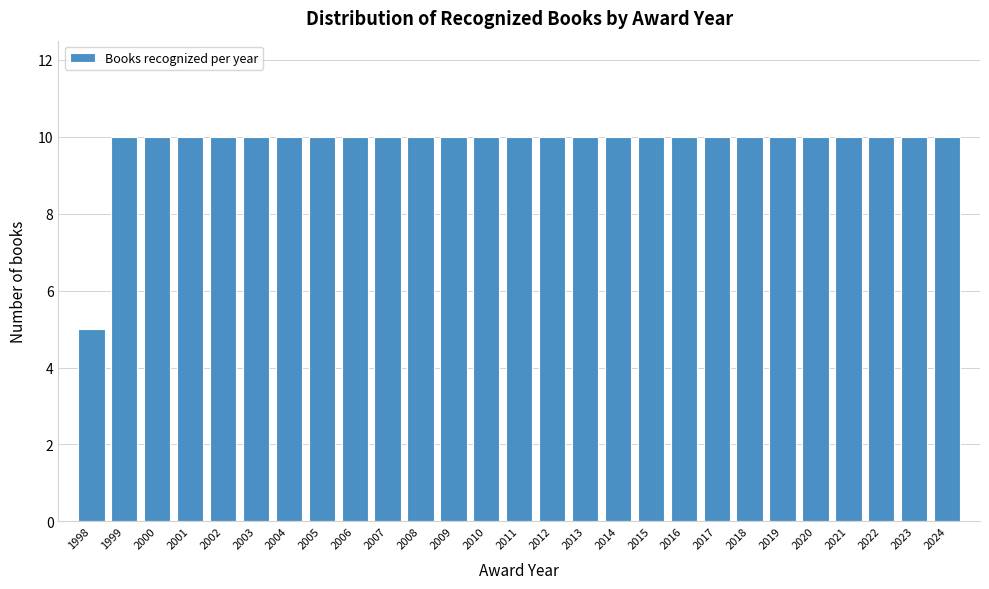

Reading right to left, list all the values displayed in this chart.

10	10	10	10	10	10	10	10	10	10	10	10	10	10	10	10	10	10	10	10	10	10	10	10	10	10	5